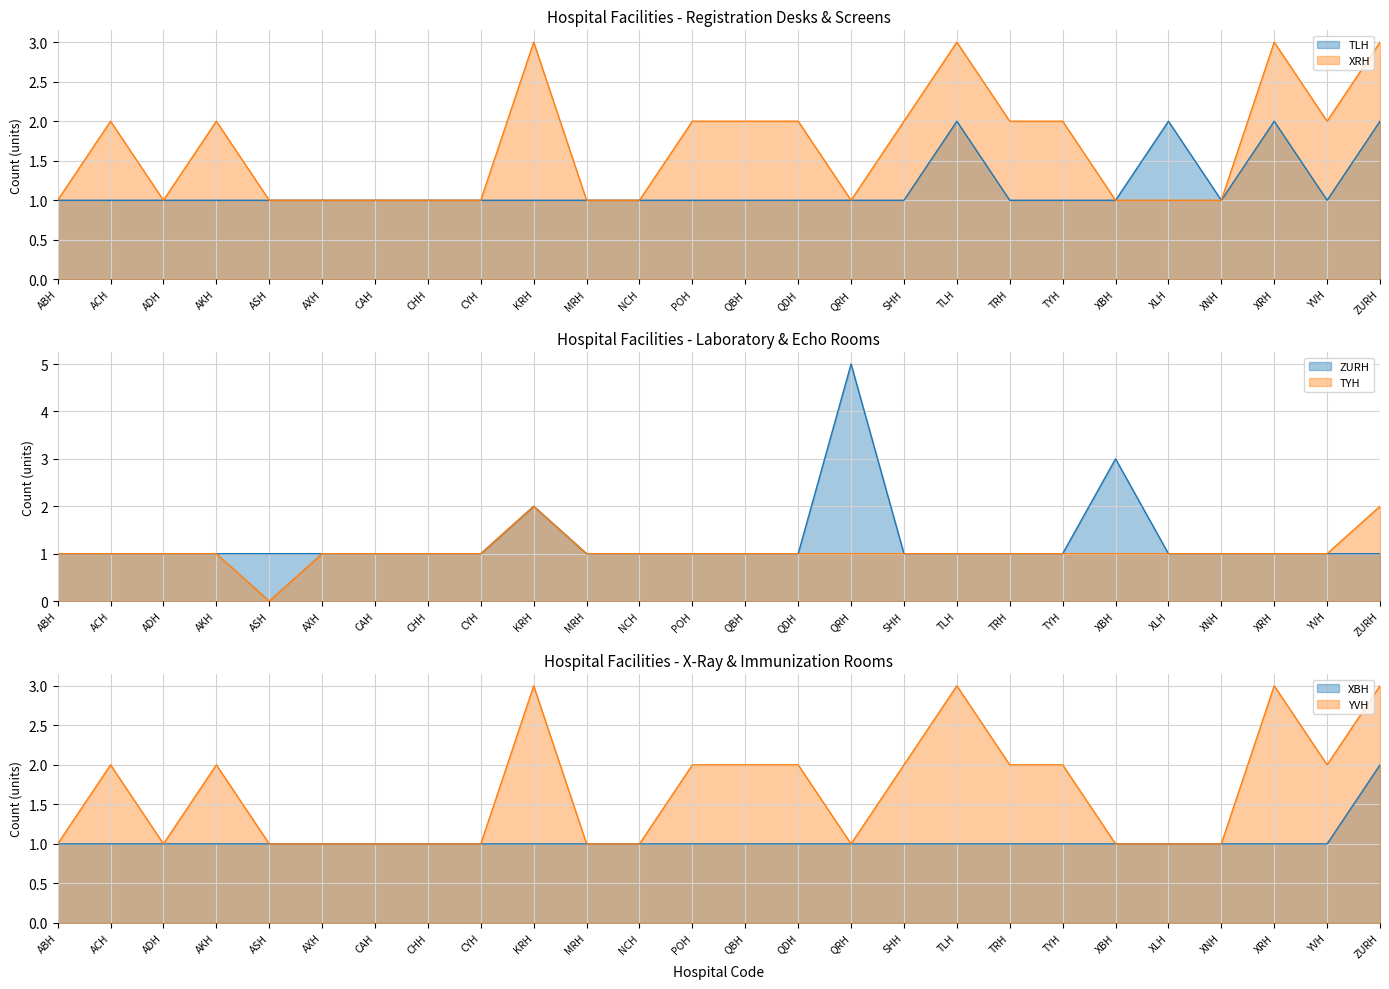

True or false: TYH has more than 0 interior local peaks.

True